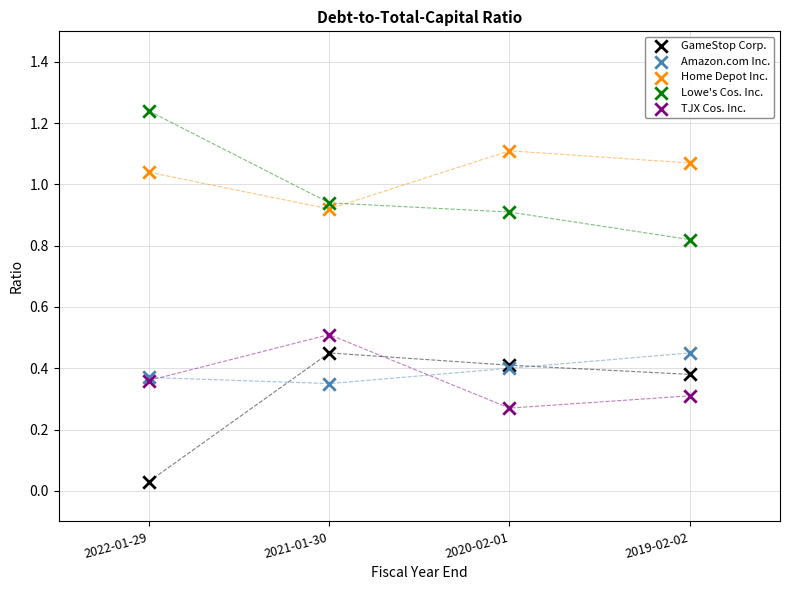

Which series contains the lowest Y value?

GameStop Corp.